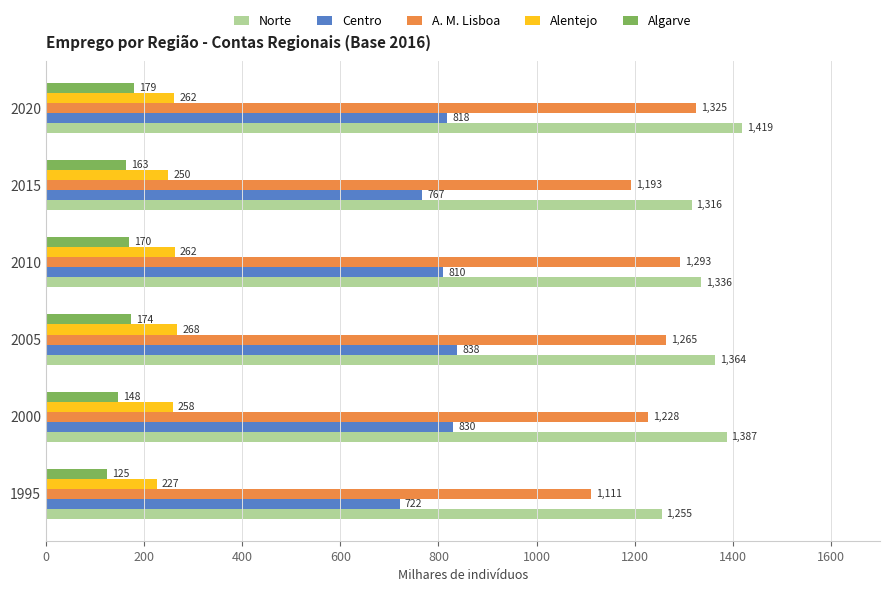

At how many categories does at least one series exceed 179?

6